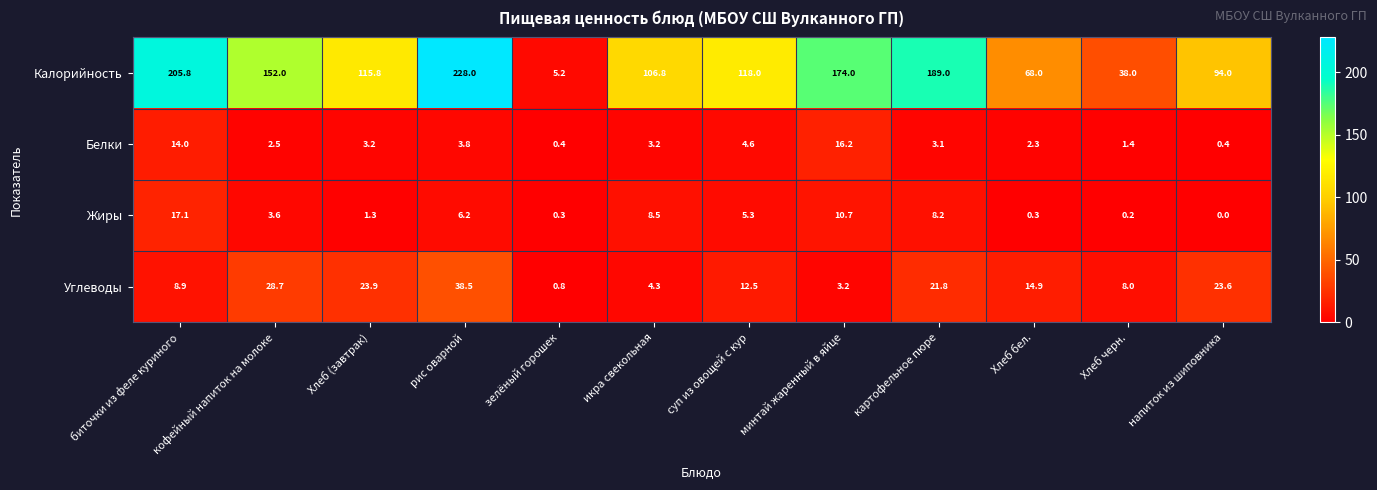

How many series are shown in this chart?

4